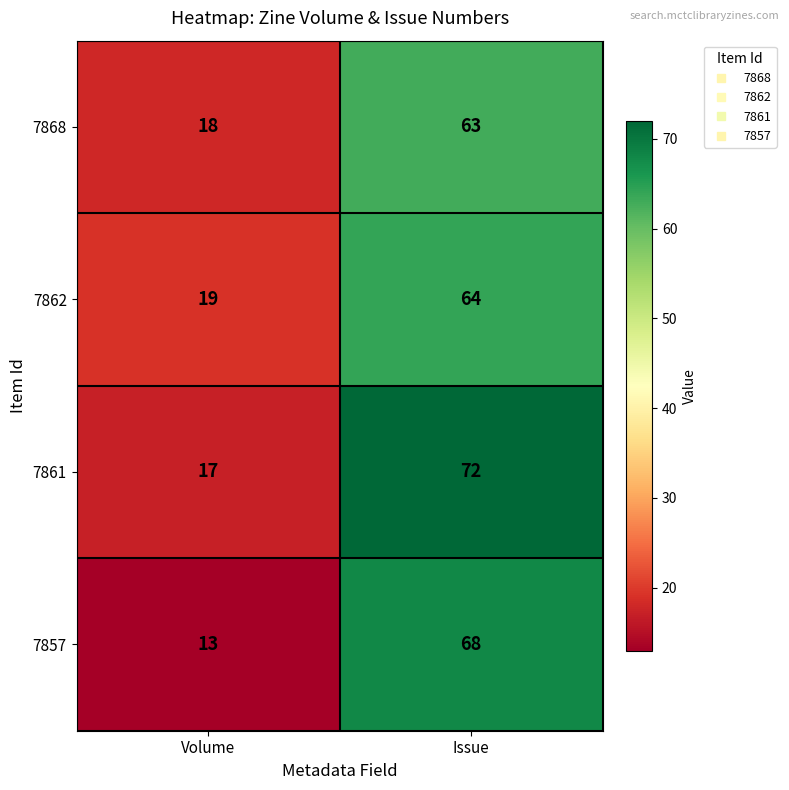

What is the sum of all 7857 values?

81